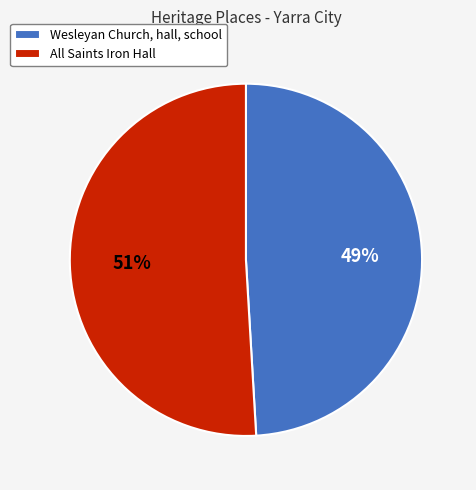

Count the number of slices in the pie.

2